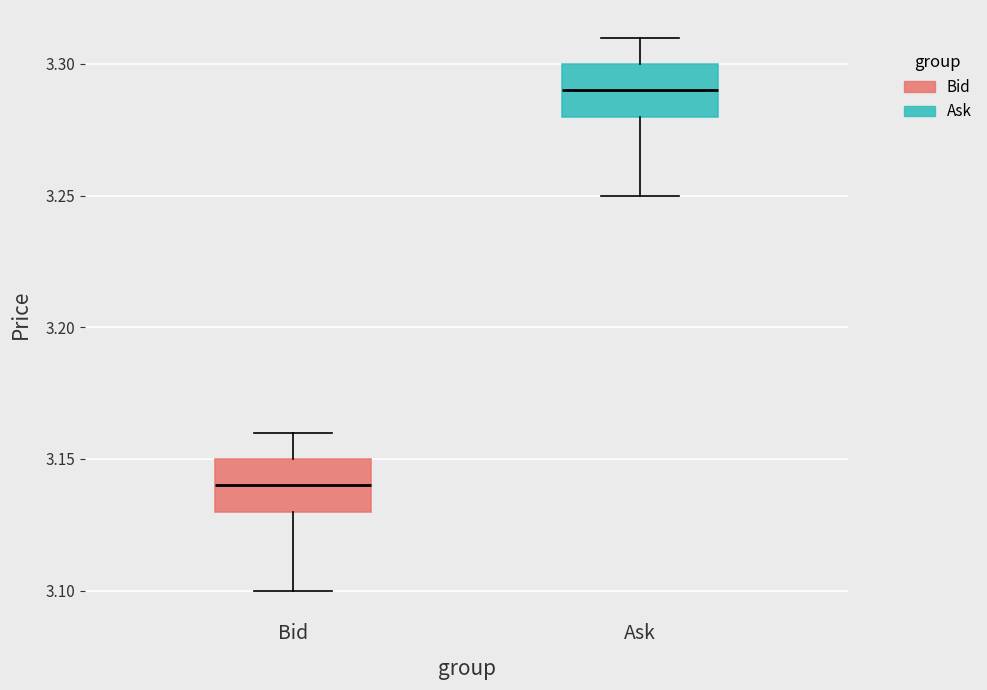

Where does the median line of the box for Ask sit on the y-axis? The values are not printed on the chart, so give them approximately, as read against the axis.

3.29